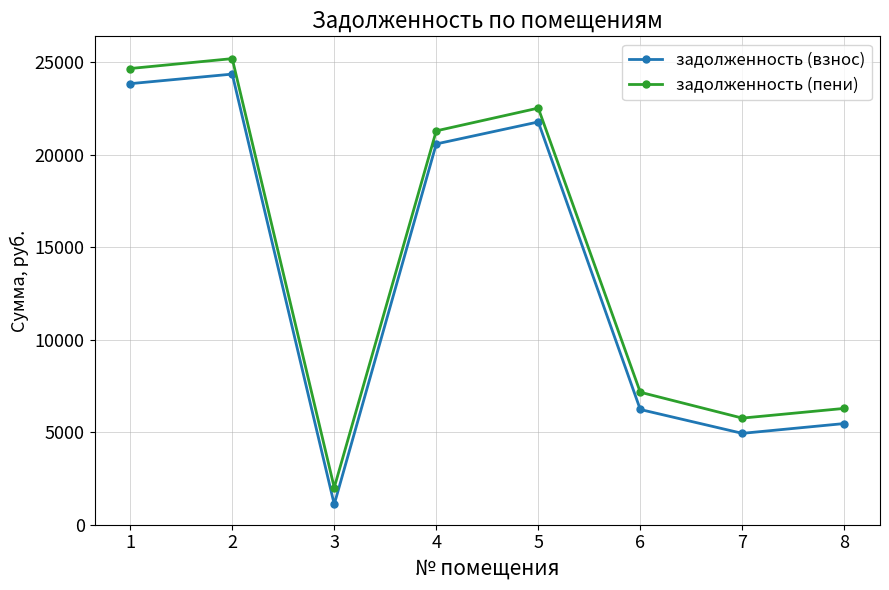

Between 2 and 5, which series saw the biggest shift?

задолженность (пени)